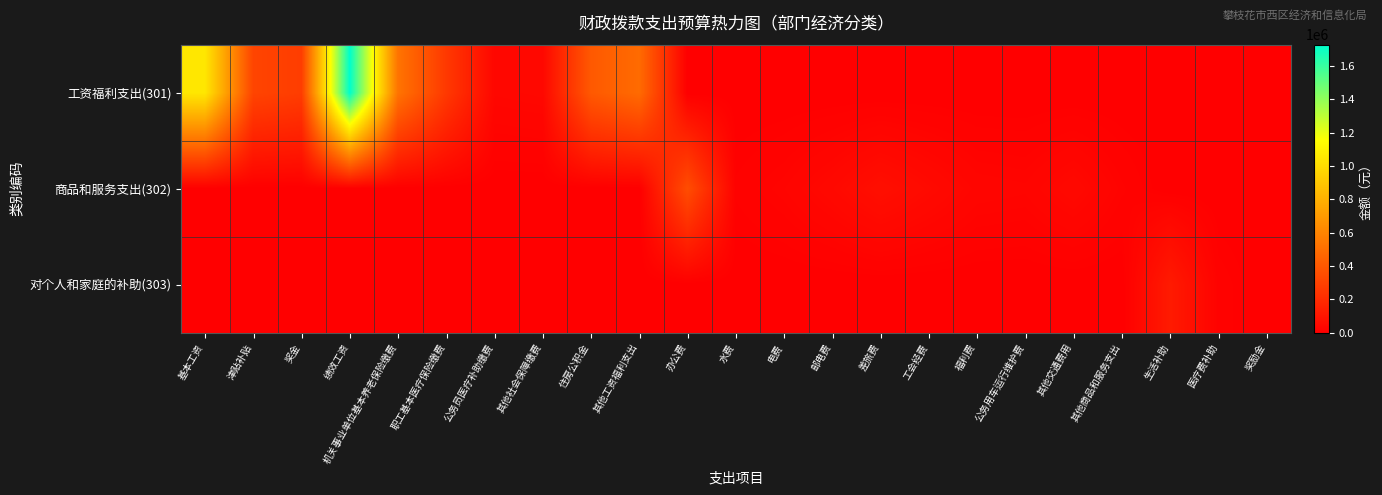

What is the difference between the highest and lowest values at 住房公积金?

403173.0